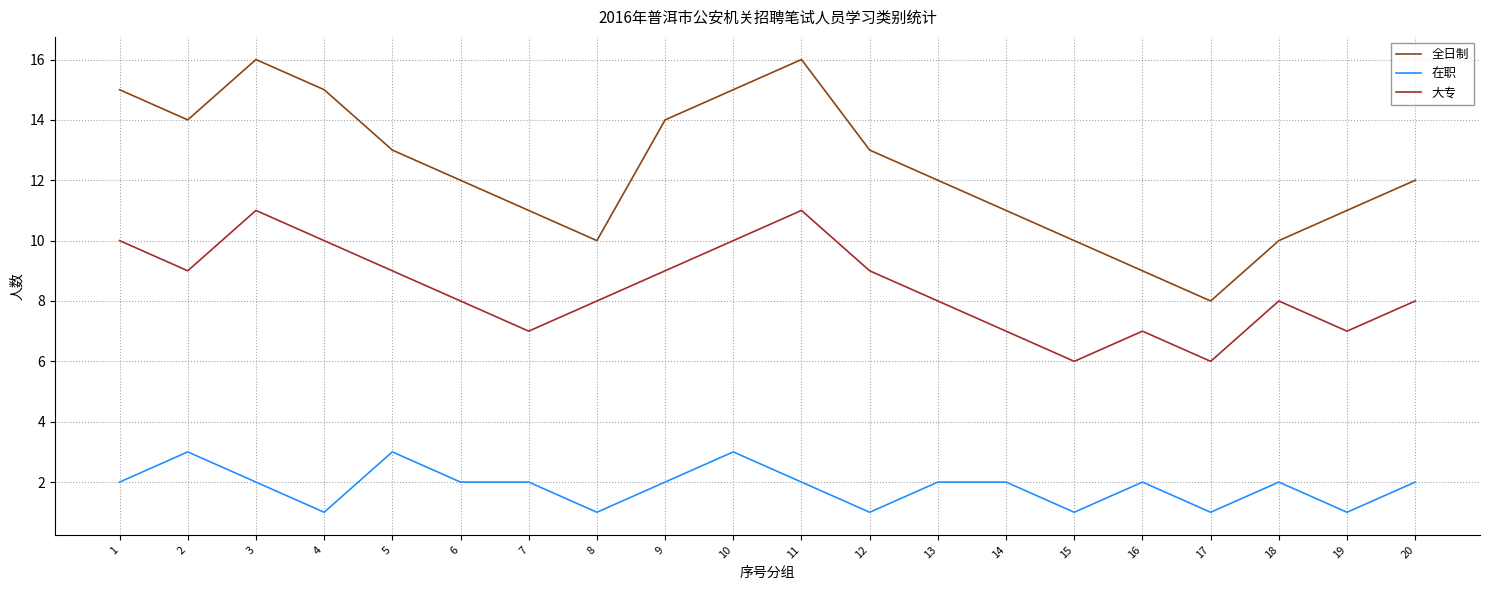

At 18, list the series in order from largest to smallest.

全日制, 大专, 在职